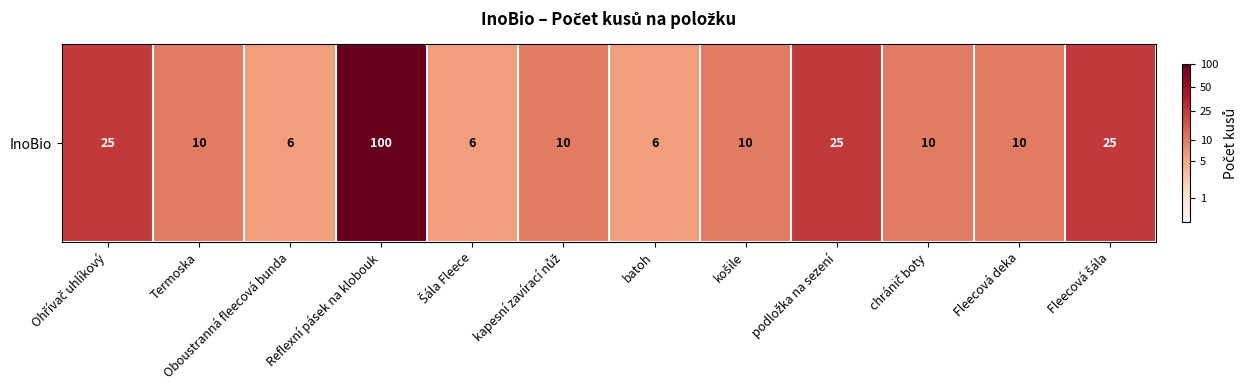

What is the approximate value at Termoska?

2.4